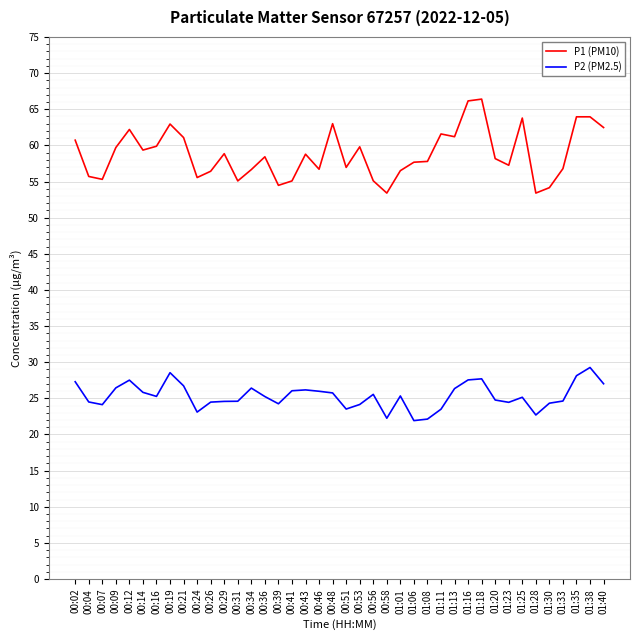

At how many categories does at least one series exceed 30?

40